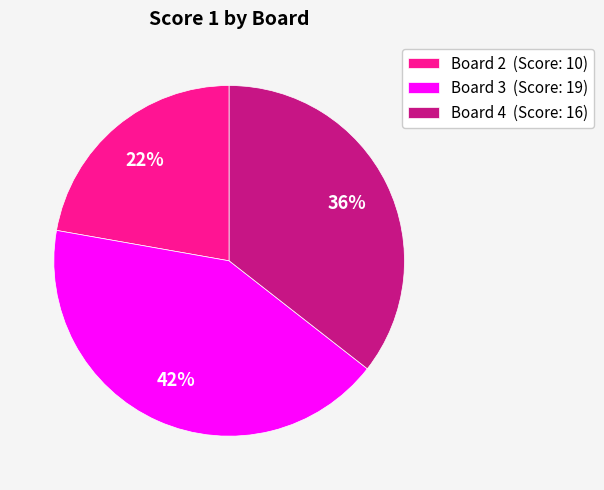

Is the sum of Board 2 (Score: 10) and Board 3 (Score: 19) greater than half?

Yes